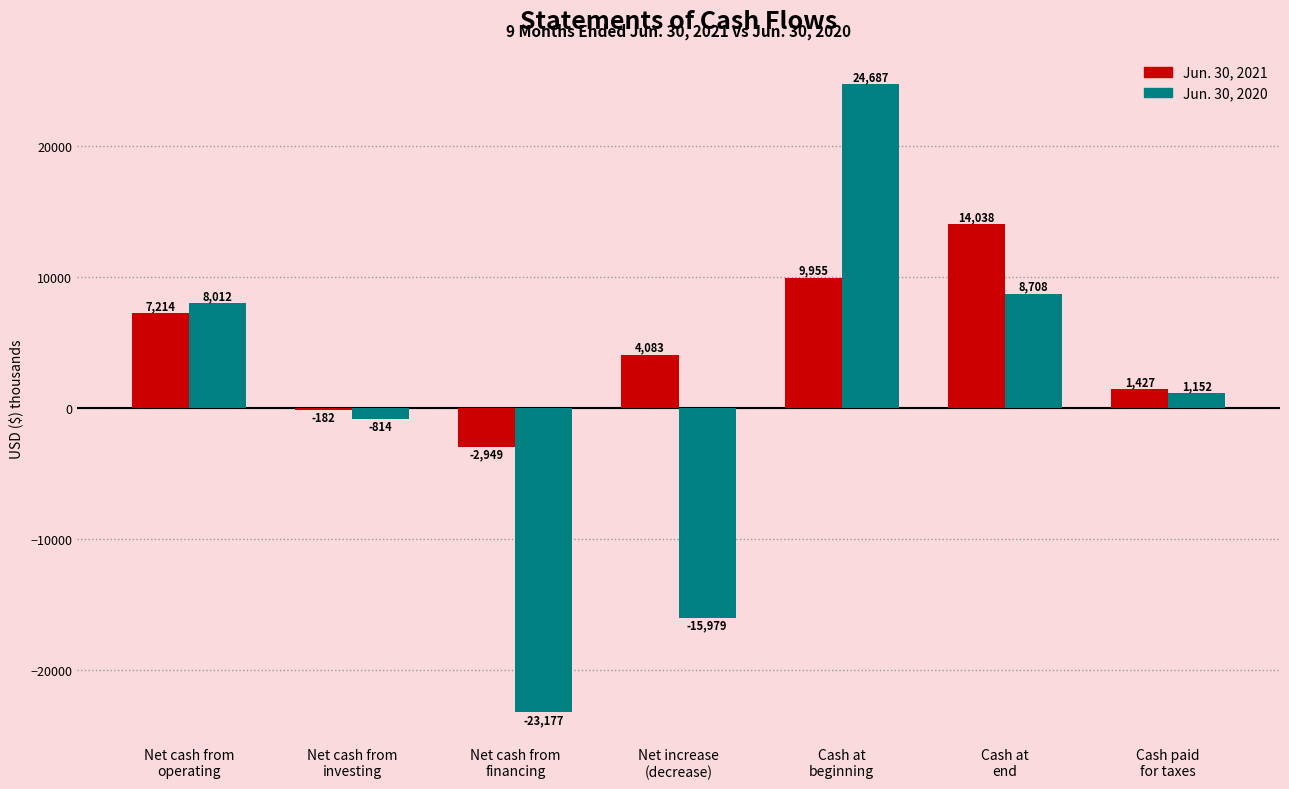

What is the difference between the highest and lowest values at Net cash from
financing?

20228